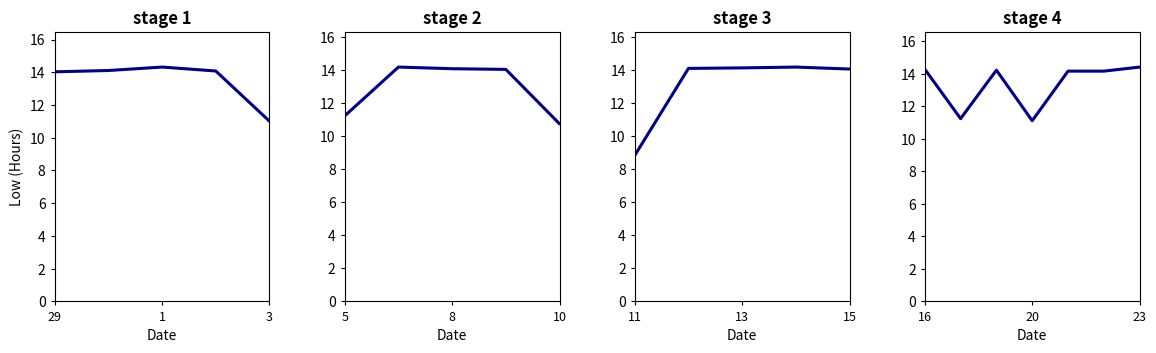

Is it true that the value at 20 is 5.3?

False